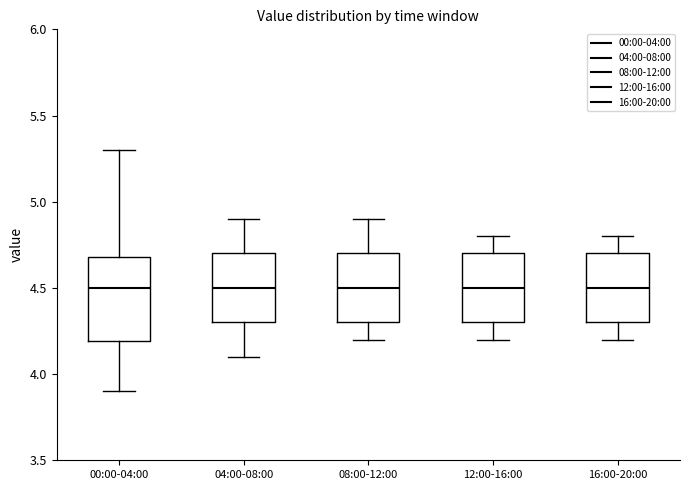

Reading left to right, read every box against the y-axis: the position of its median line, the range the box covers, and the ends of its whiskers. The values are not printed on the chart, so give them approximately, as read against the axis.

00:00-04:00: median 4.5, box 4.2 to 4.7, whiskers 3.9 to 5.3
04:00-08:00: median 4.5, box 4.3 to 4.7, whiskers 4.1 to 4.9
08:00-12:00: median 4.5, box 4.3 to 4.7, whiskers 4.2 to 4.9
12:00-16:00: median 4.5, box 4.3 to 4.7, whiskers 4.2 to 4.8
16:00-20:00: median 4.5, box 4.3 to 4.7, whiskers 4.2 to 4.8